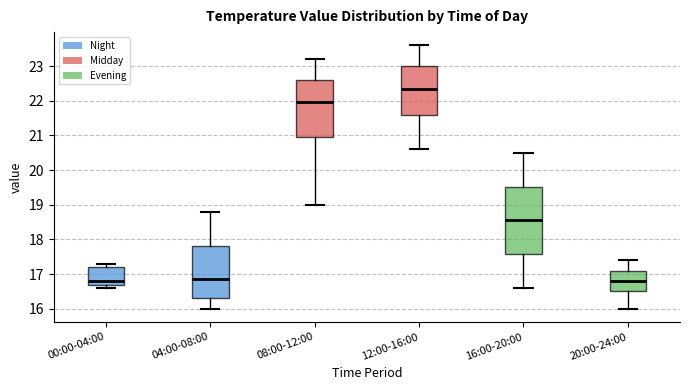

Reading left to right, read every box against the y-axis: the position of its median line, the range the box covers, and the ends of its whiskers. The values are not printed on the chart, so give them approximately, as read against the axis.

00:00-04:00: median 16.8, box 16.7 to 17.2, whiskers 16.6 to 17.3
04:00-08:00: median 16.9, box 16.3 to 17.8, whiskers 16.0 to 18.8
08:00-12:00: median 22.0, box 21.0 to 22.6, whiskers 19.0 to 23.2
12:00-16:00: median 22.4, box 21.6 to 23.0, whiskers 20.6 to 23.6
16:00-20:00: median 18.6, box 17.6 to 19.5, whiskers 16.6 to 20.5
20:00-24:00: median 16.8, box 16.5 to 17.1, whiskers 16.0 to 17.4